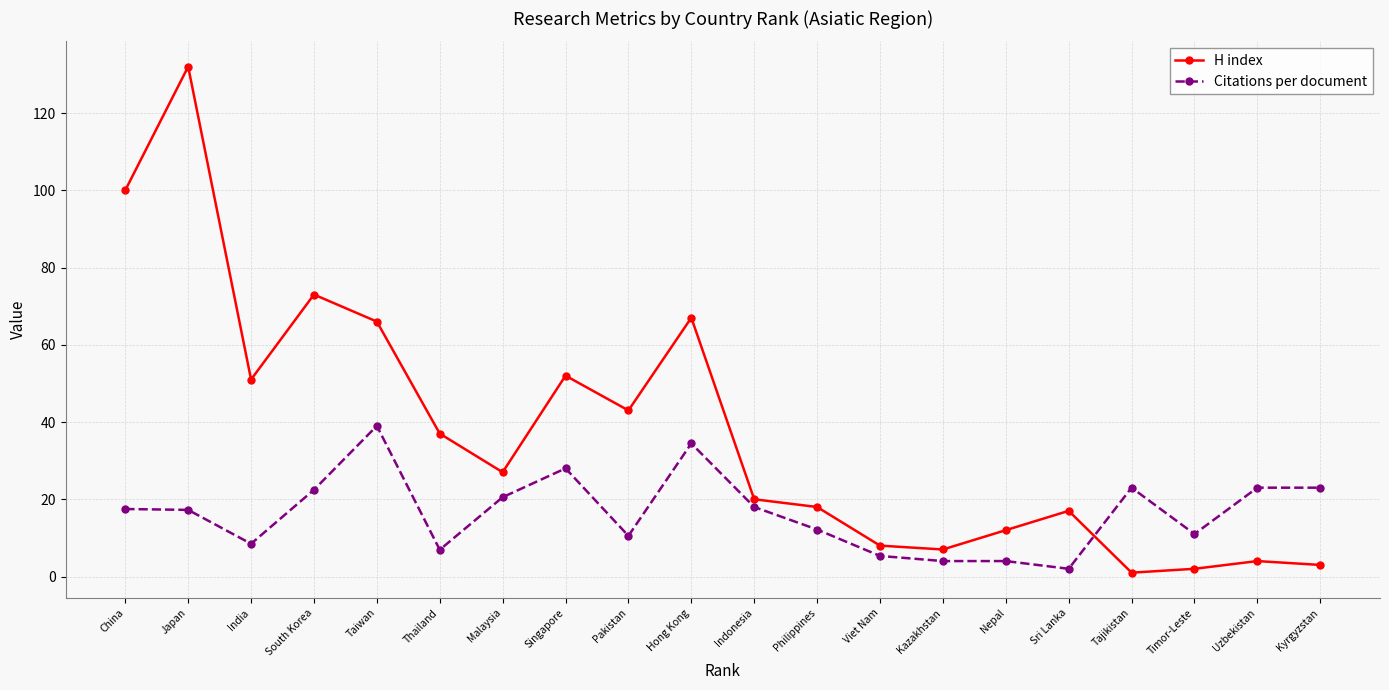

Which series has the widest spread of values?

H index